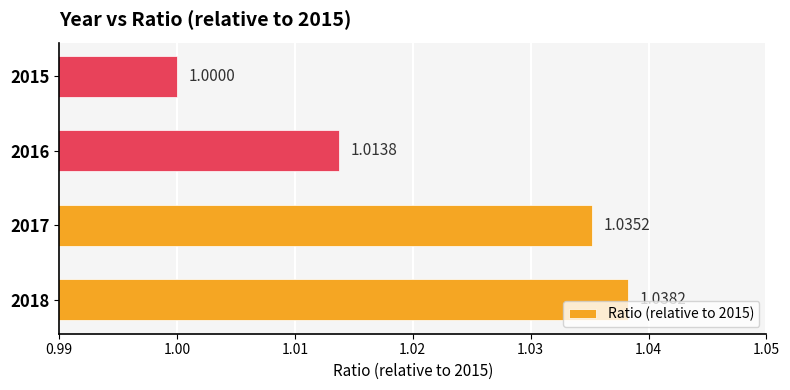

Rank the categories by value from highest to lowest.

2018, 2017, 2016, 2015